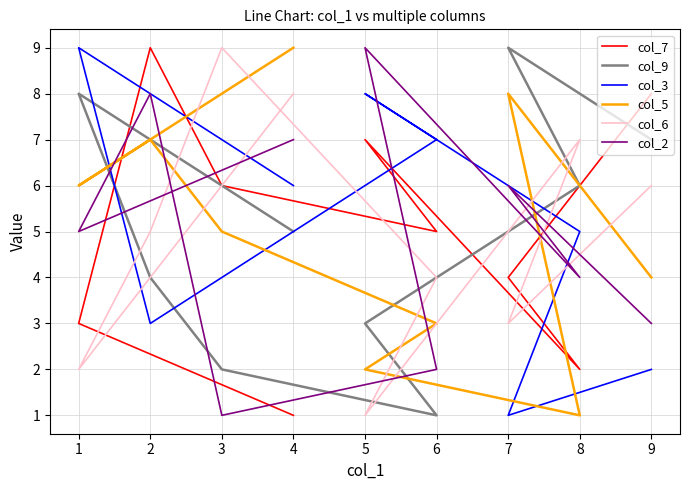

List the series in order of their peak value, lowest first.

col_7, col_9, col_3, col_5, col_6, col_2